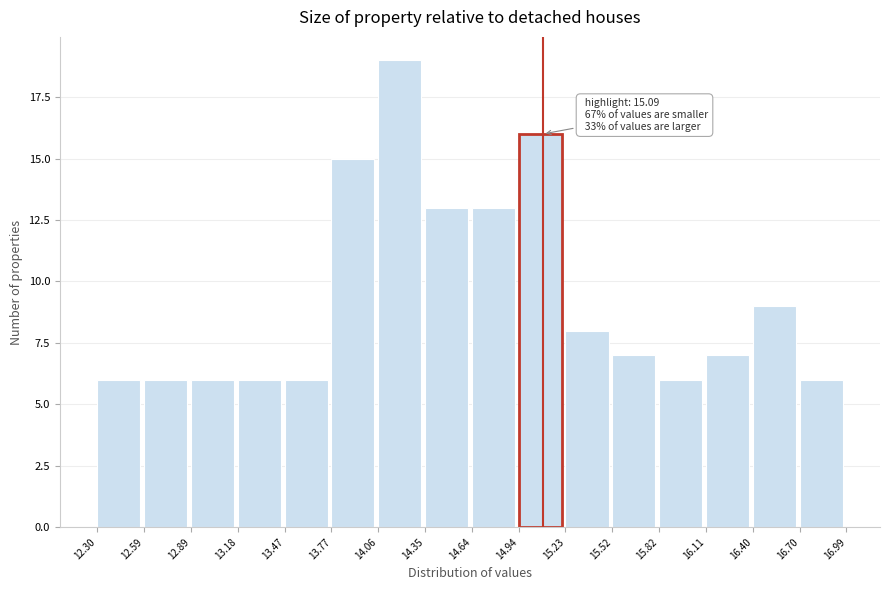

Over which range of the x-axis is the bar tallest?

14.06 to 14.35